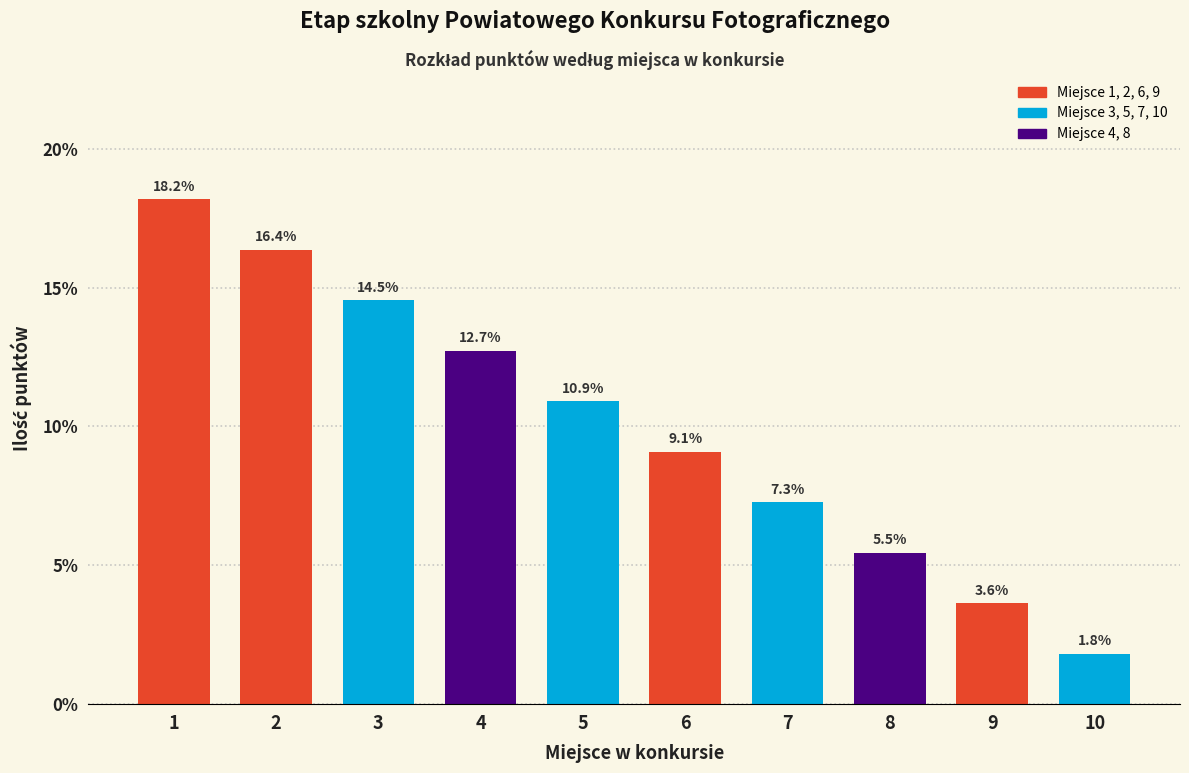

Reading right to left, list all the values displayed in this chart.

1.8	3.6	5.5	7.3	9.1	10.9	12.7	14.5	16.4	18.2